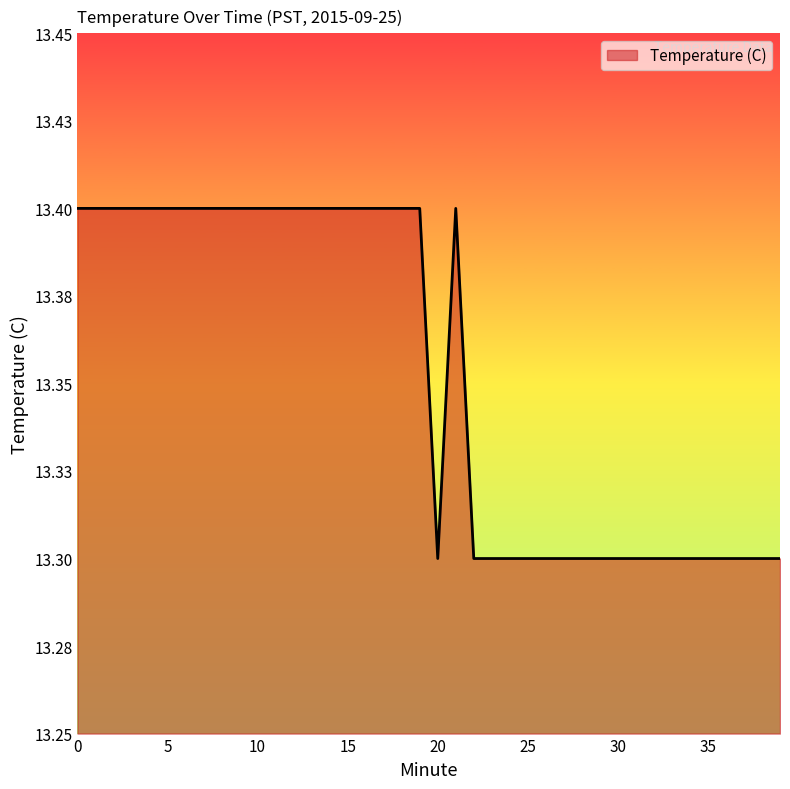

Does the chart display data point markers on the line(s)?

No